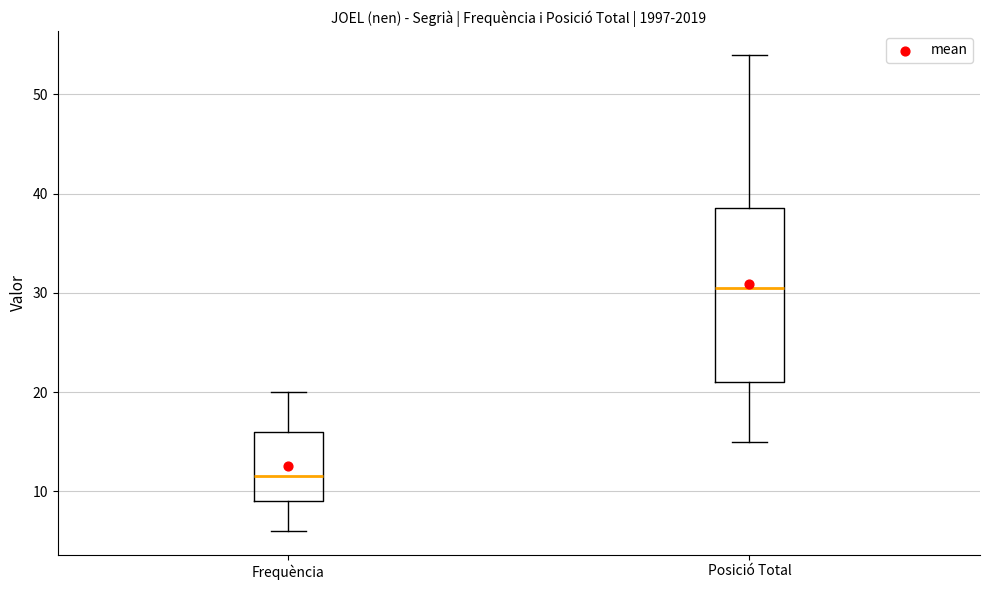

Which box is the tallest, from its lower edge to its upper edge?

Posició Total